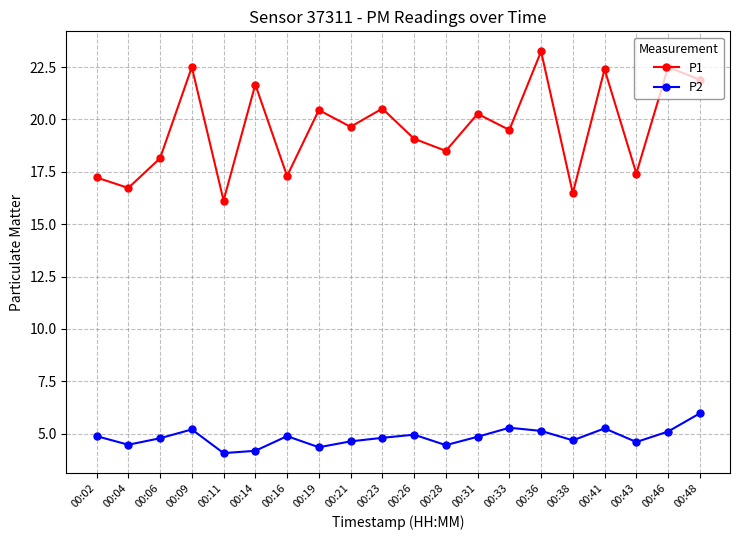

What is the value of the P2 point at the 11th from the left?

5.0